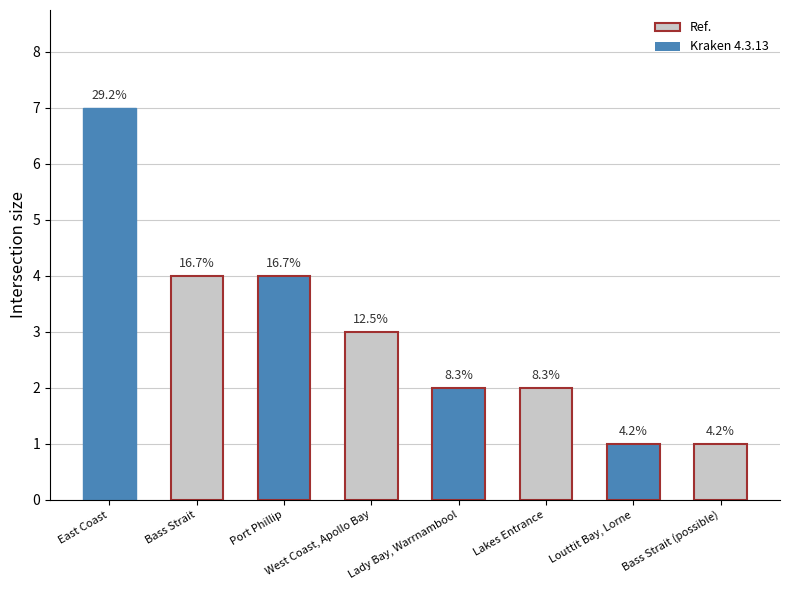

How many bars are there in total?

8